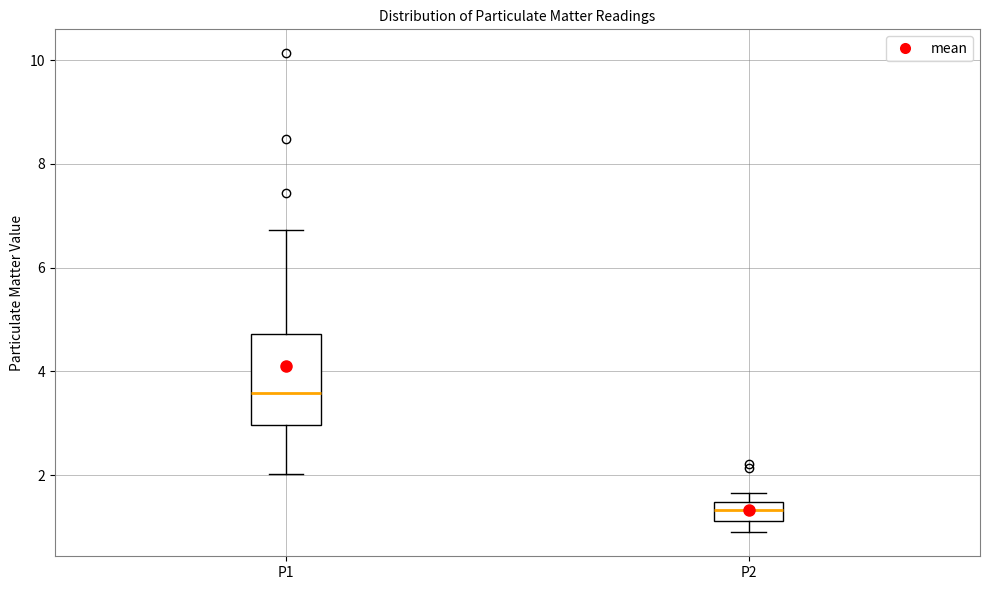

Reading left to right, read every box against the y-axis: the position of its median line, the range the box covers, and the ends of its whiskers. The values are not printed on the chart, so give them approximately, as read against the axis.

P1: median 3.6, box 3.0 to 4.8, whiskers 2.0 to 6.8
P2: median 1.4 (inside the box), box 1.2 to 1.4, whiskers 1.0 to 1.6